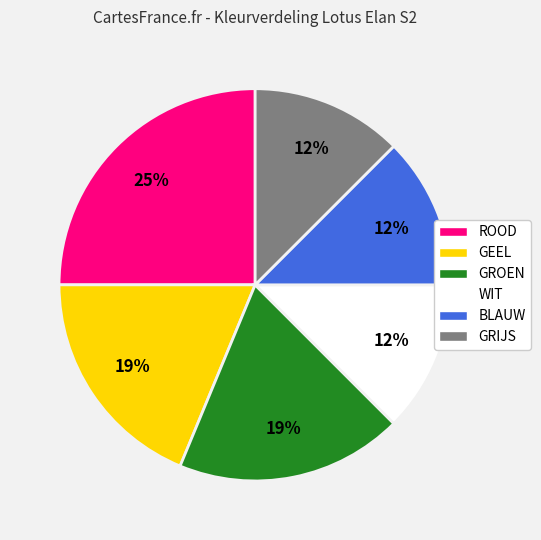

Do WIT and BLAUW together represent more than half of the pie?

No